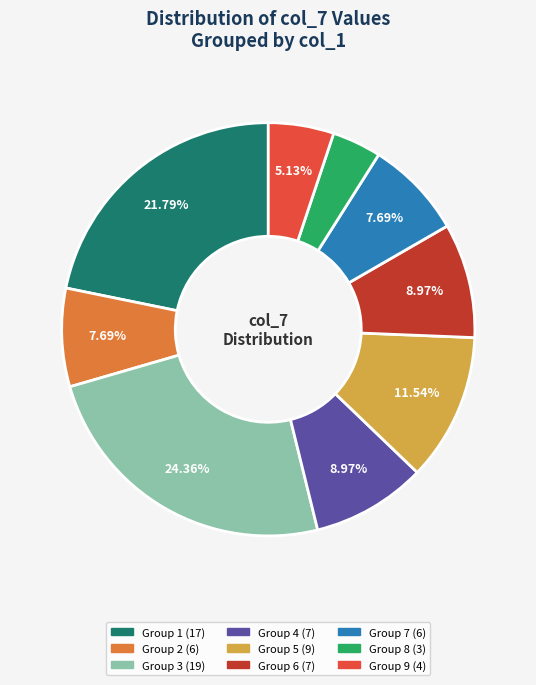

Is there a majority slice in this chart?

No